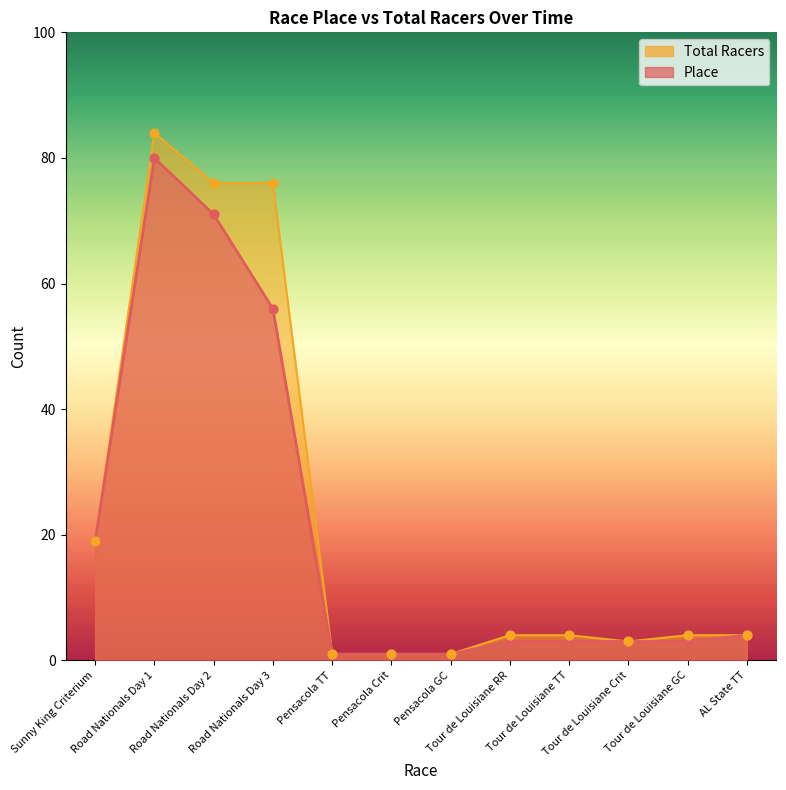

Which series reaches the minimum Y coordinate?

Place